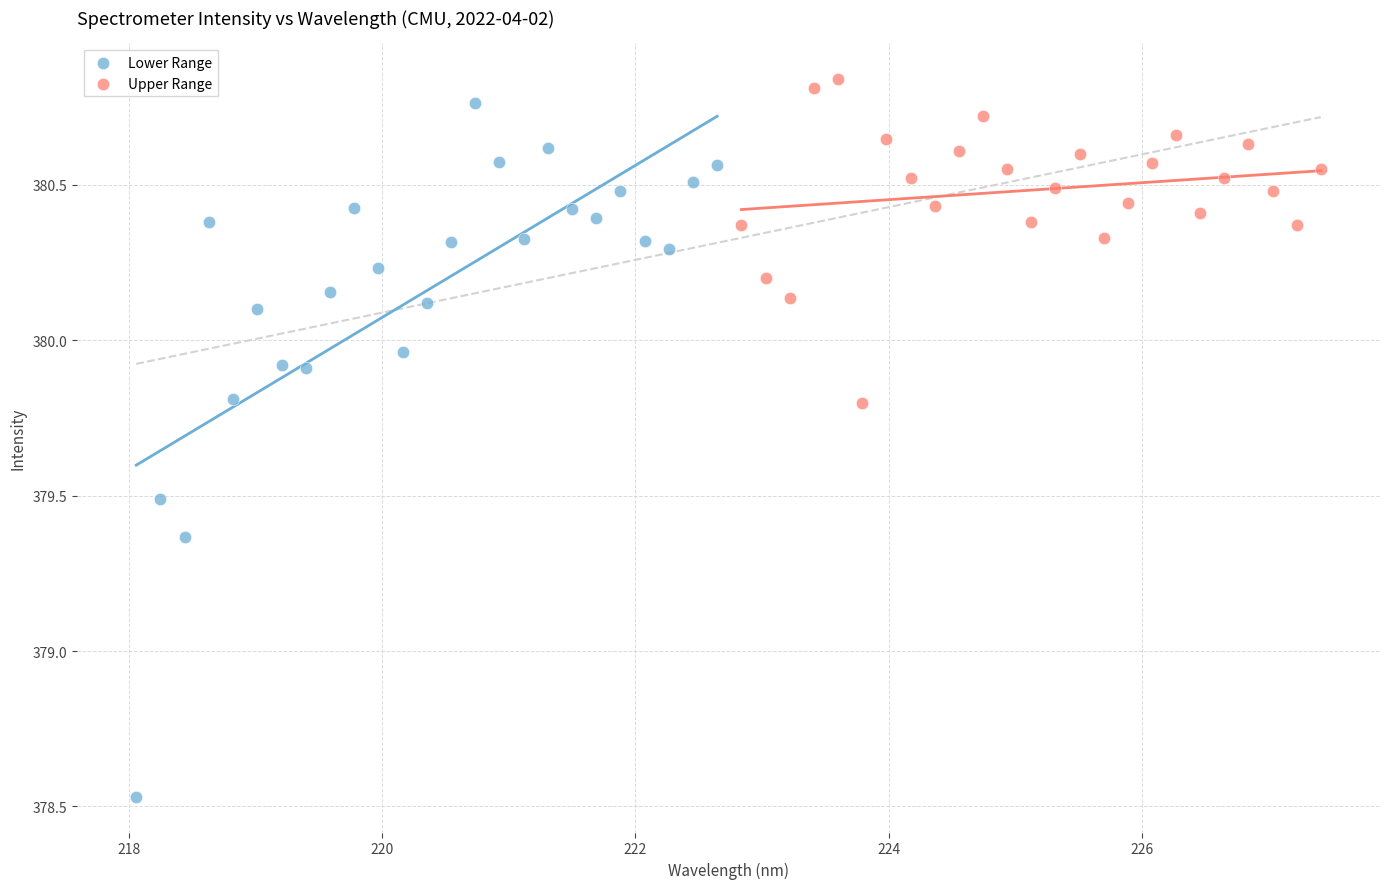

What are all the series names shown in the legend?

Lower Range, Upper Range